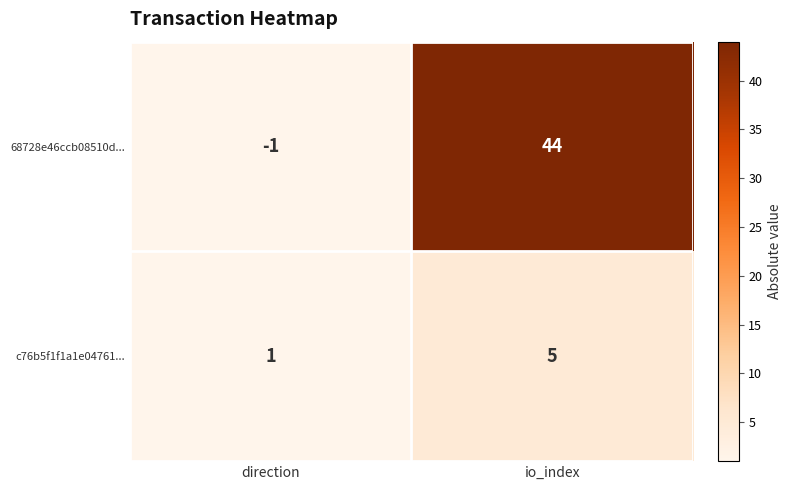

Which series has the largest total across all categories?

68728e46ccb08510d...